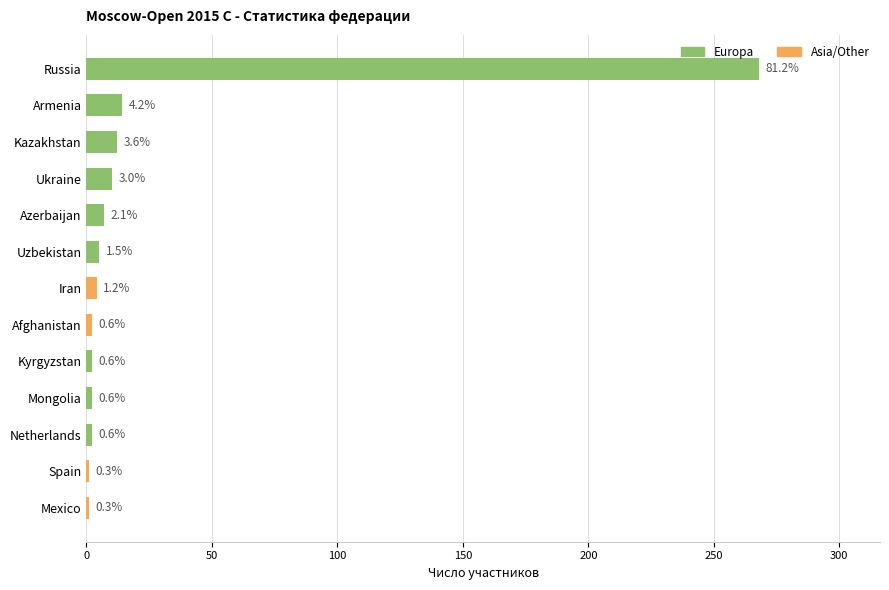

Are the bars horizontal?

Yes